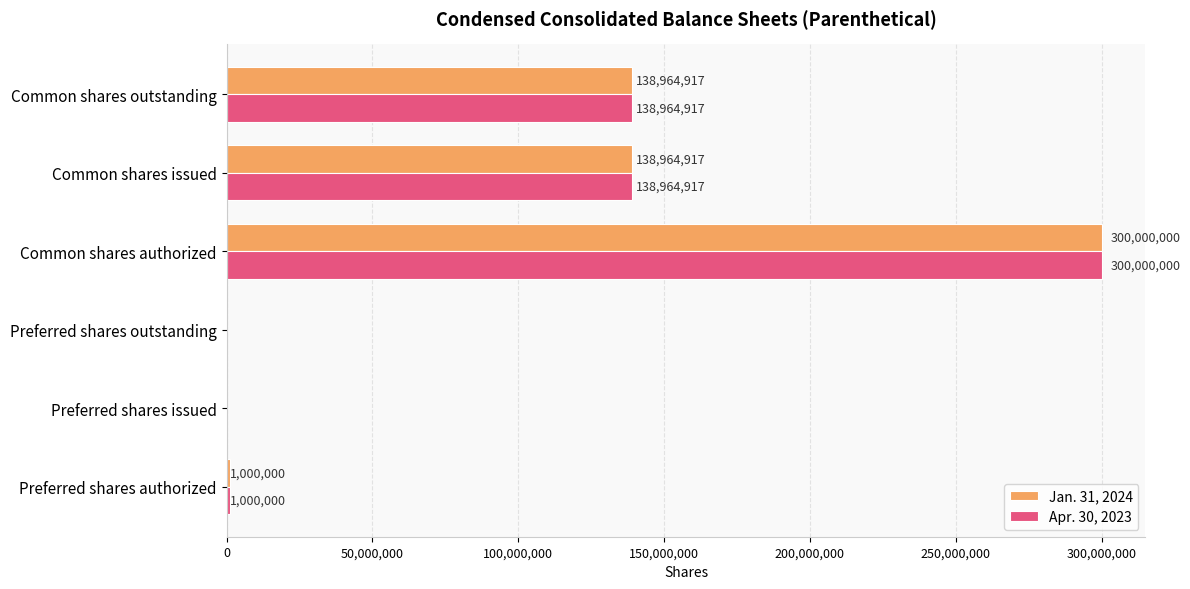

What is the sum of all Apr. 30, 2023 values?

578929834